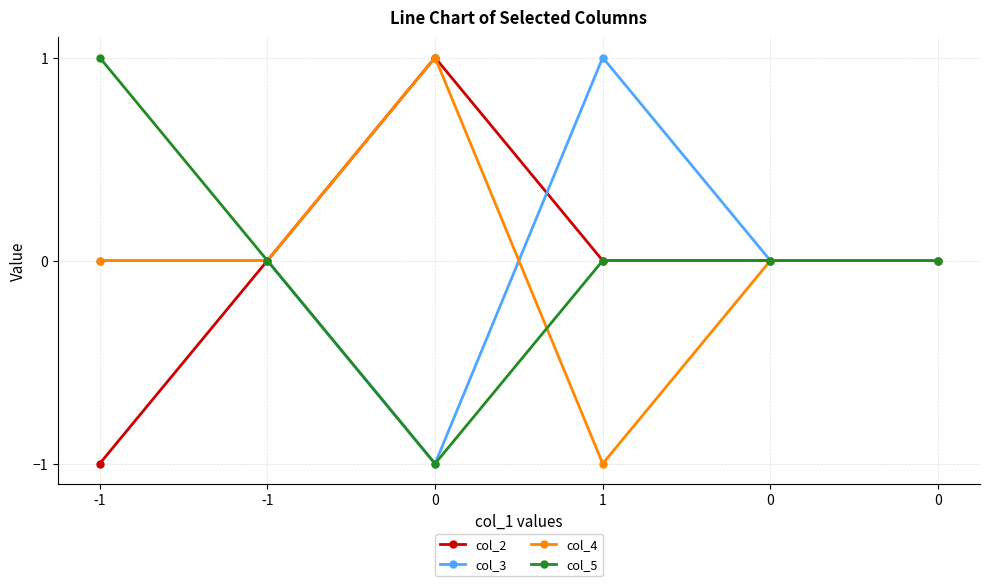

True or false: col_2 and col_3 cross at least once.

True